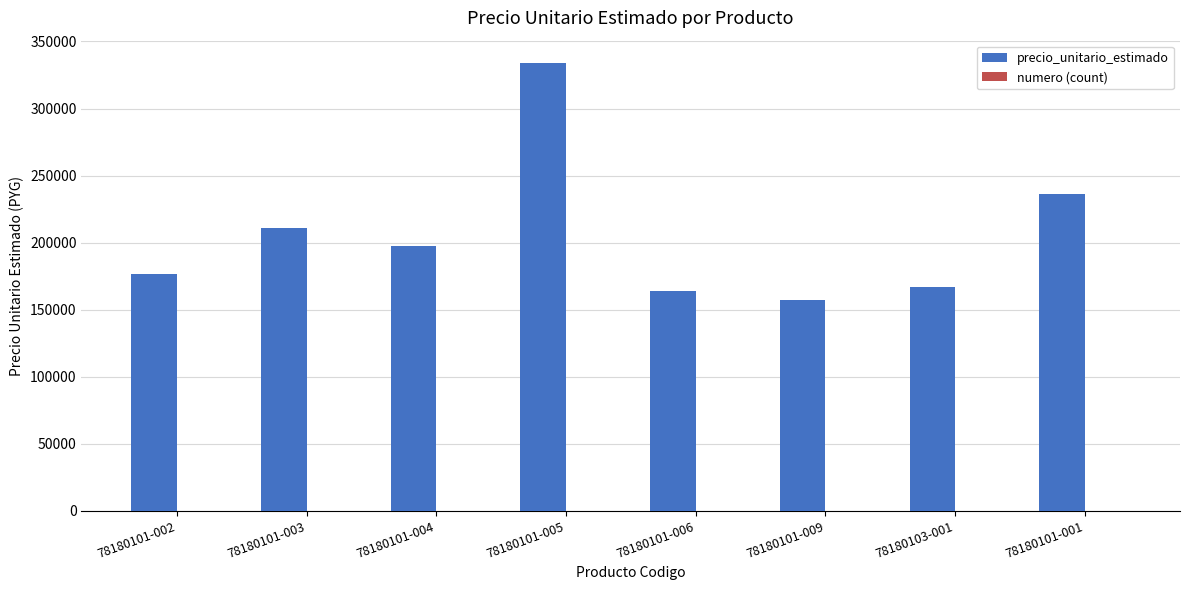

Which label corresponds to the largest value in the chart?

78180101-005